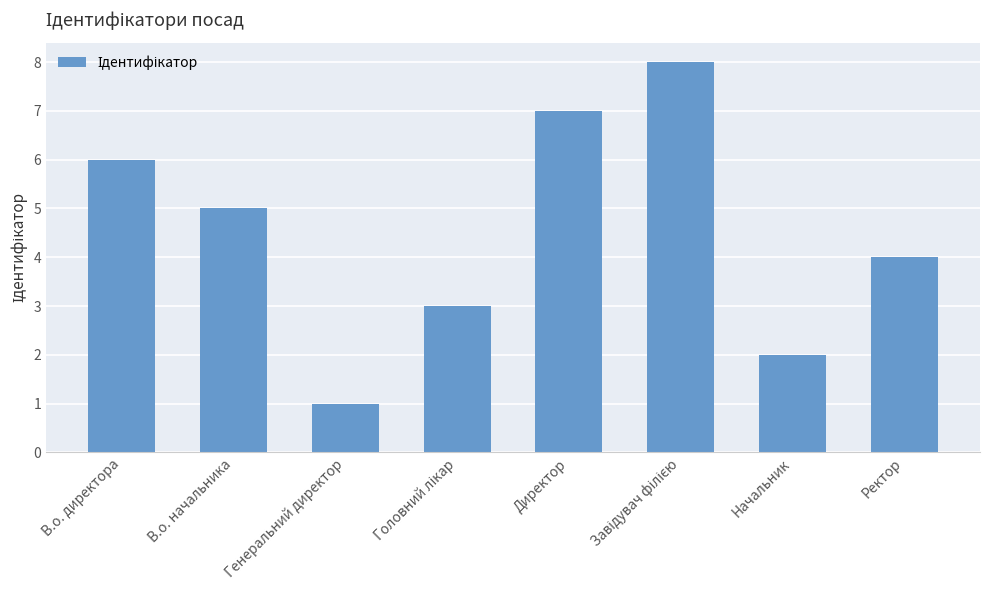

What value does the data have at Директор?

7